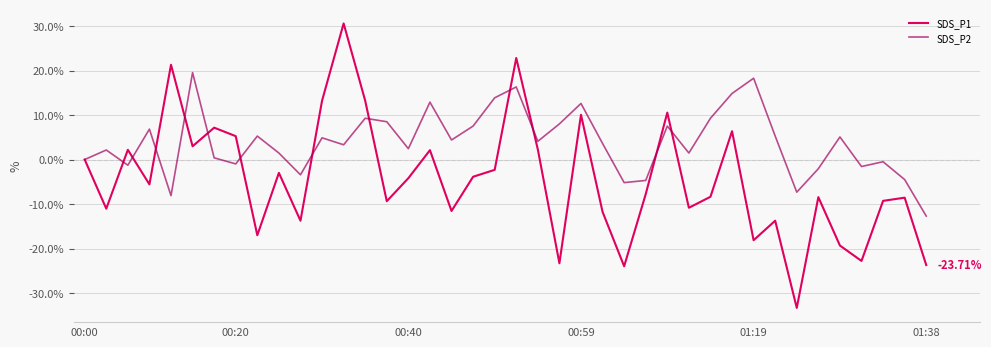

Rank the series by their average value, from highest to lowest.

SDS_P2, SDS_P1